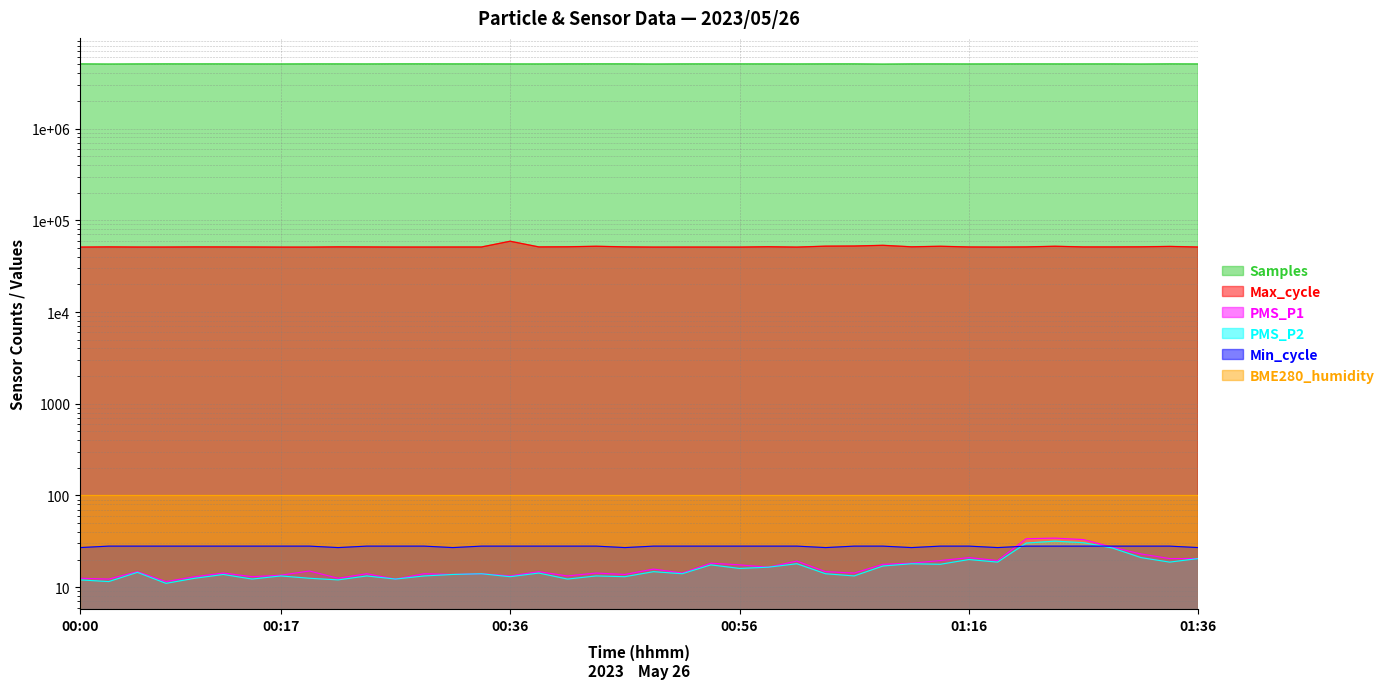

What is the highest value of the Max_cycle series?

59107.0